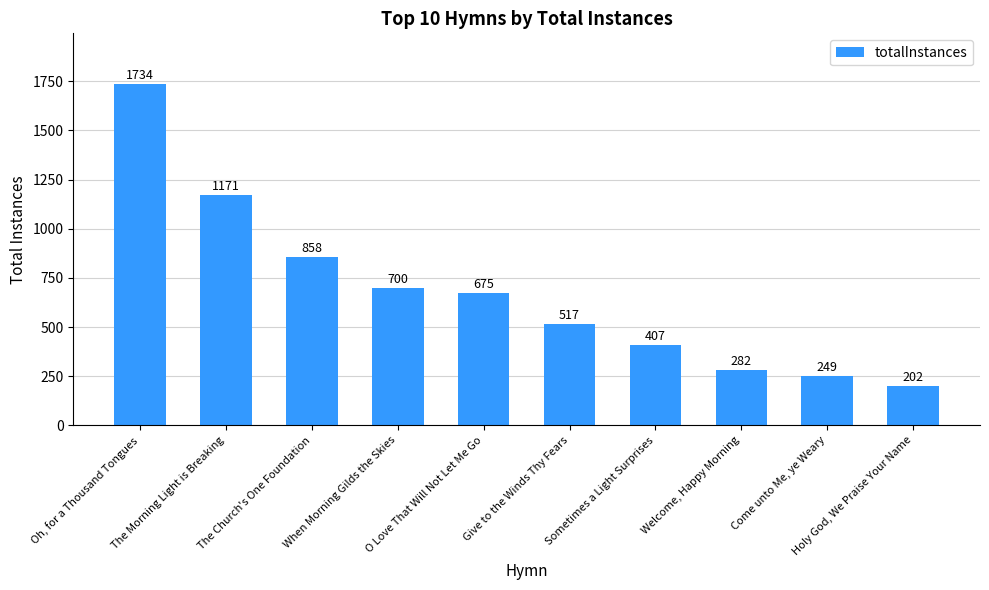

What is the label of the 10th bar from the left?

Holy God, We Praise Your Name